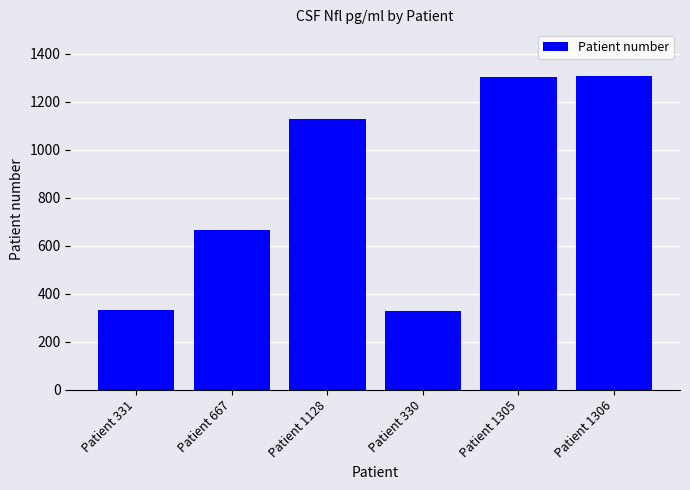

What is the label of the 5th bar from the left?

Patient 1305